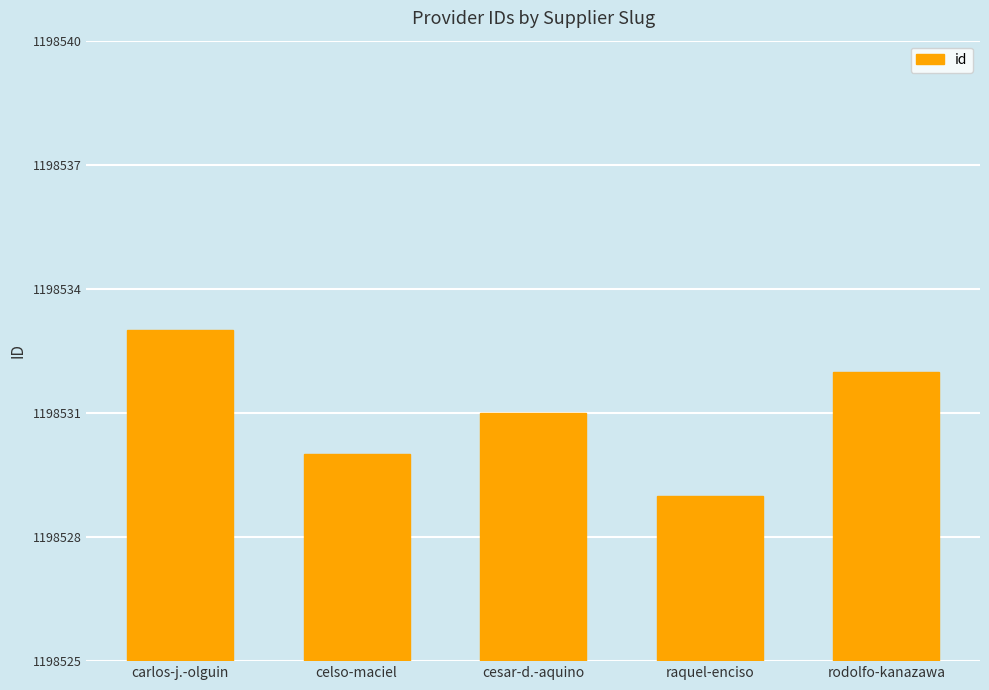

Which label corresponds to the smallest value in the chart?

raquel-enciso